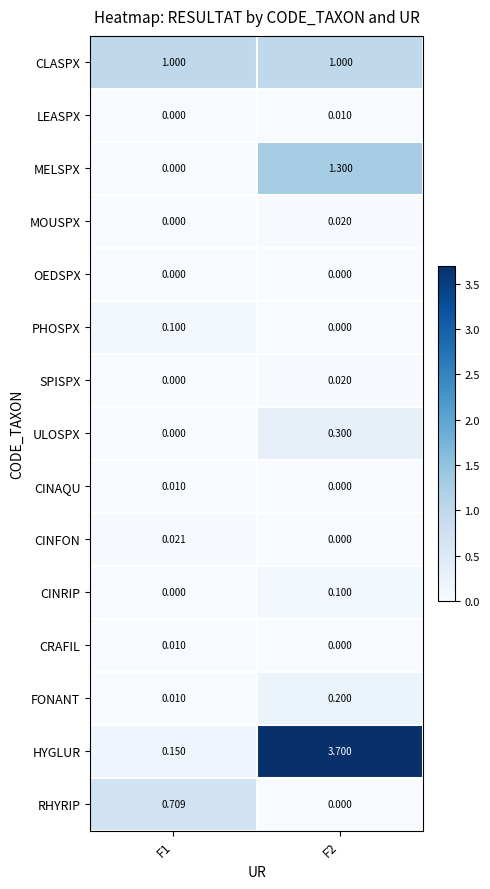

Which series has the largest range (max minus min)?

HYGLUR